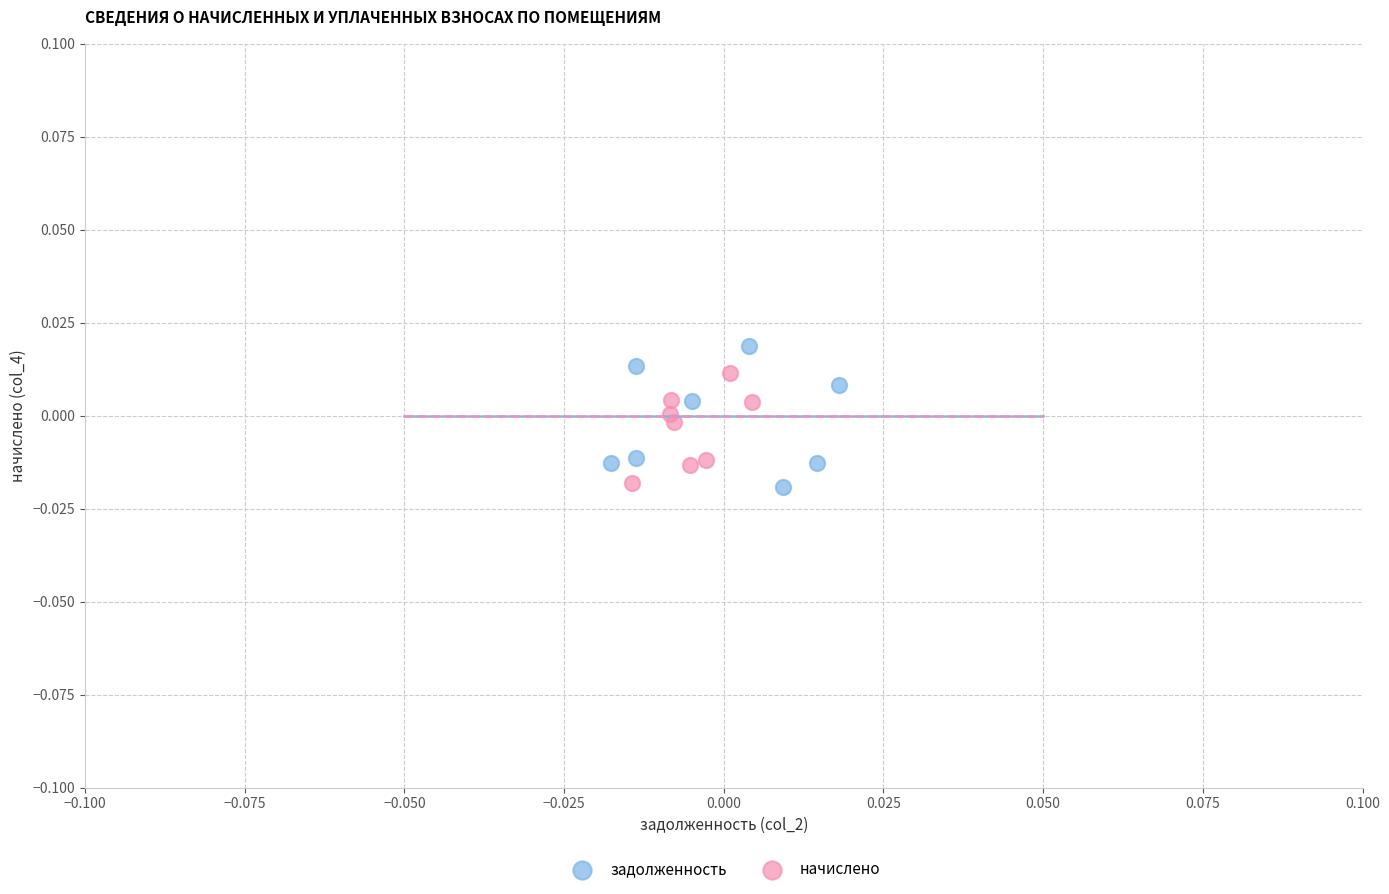

Which series has the largest Y range (max minus min)?

задолженность